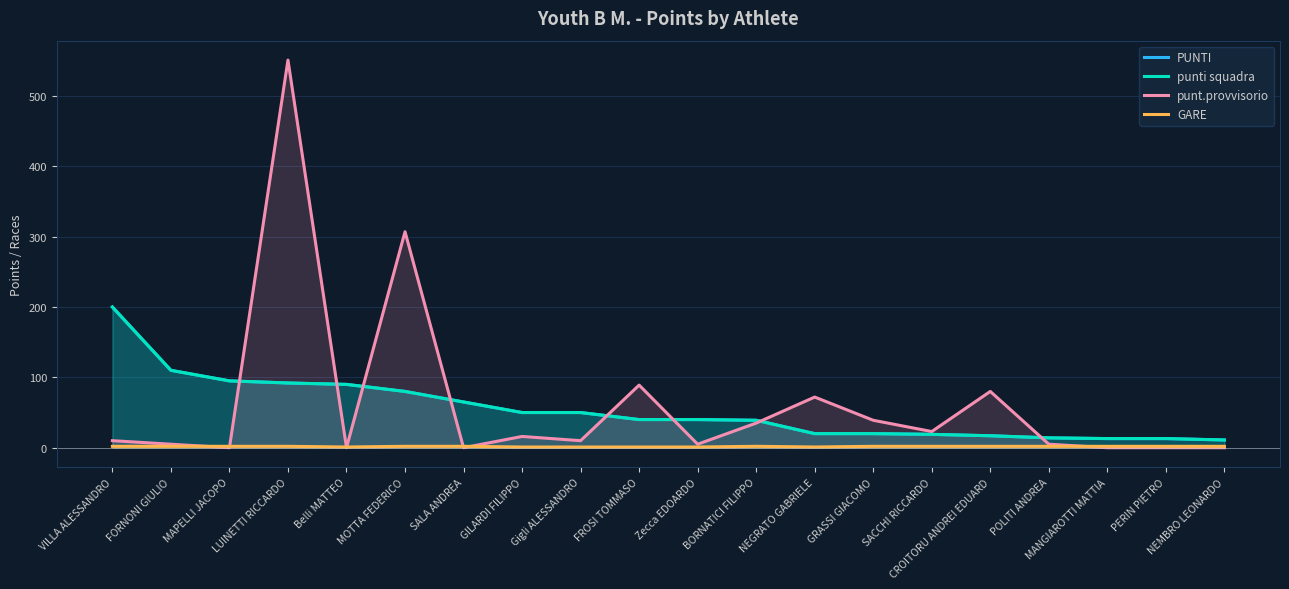

Count the number of data series in this chart.

4